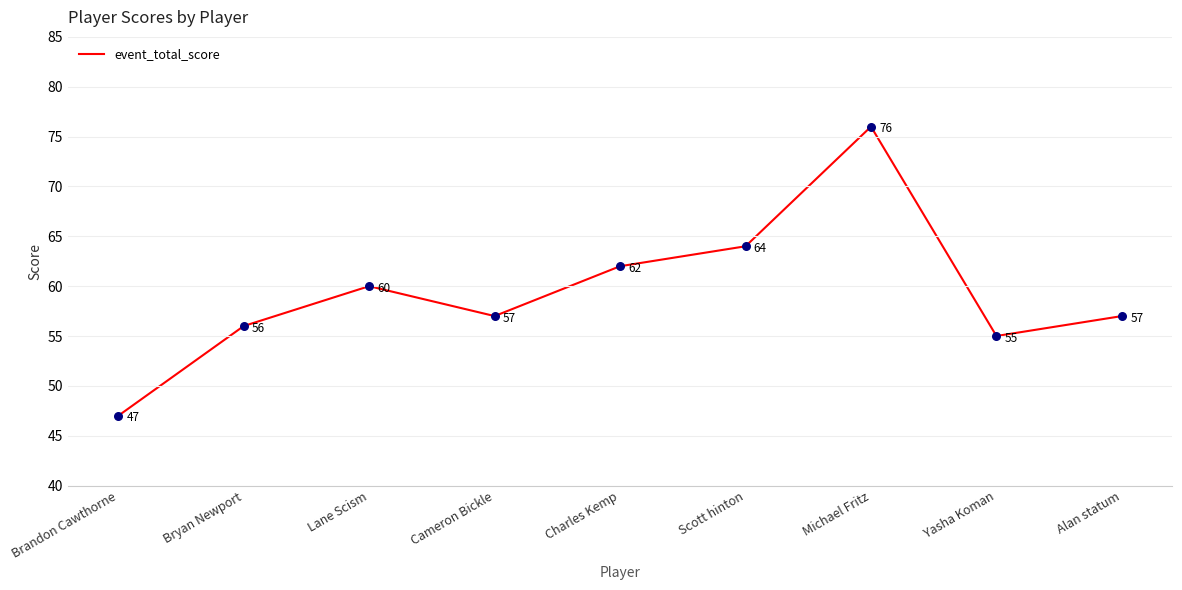

Between Michael Fritz and Bryan Newport, which is larger?

Michael Fritz